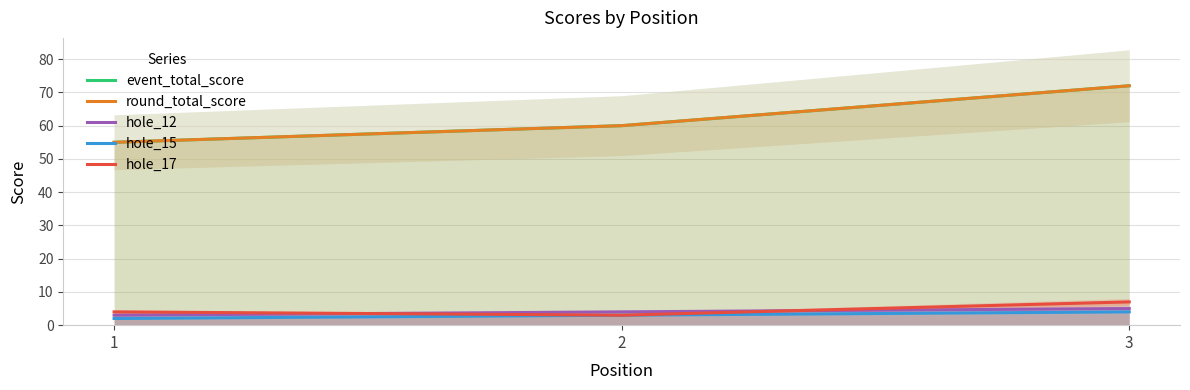

Which series has the widest spread of values?

event_total_score